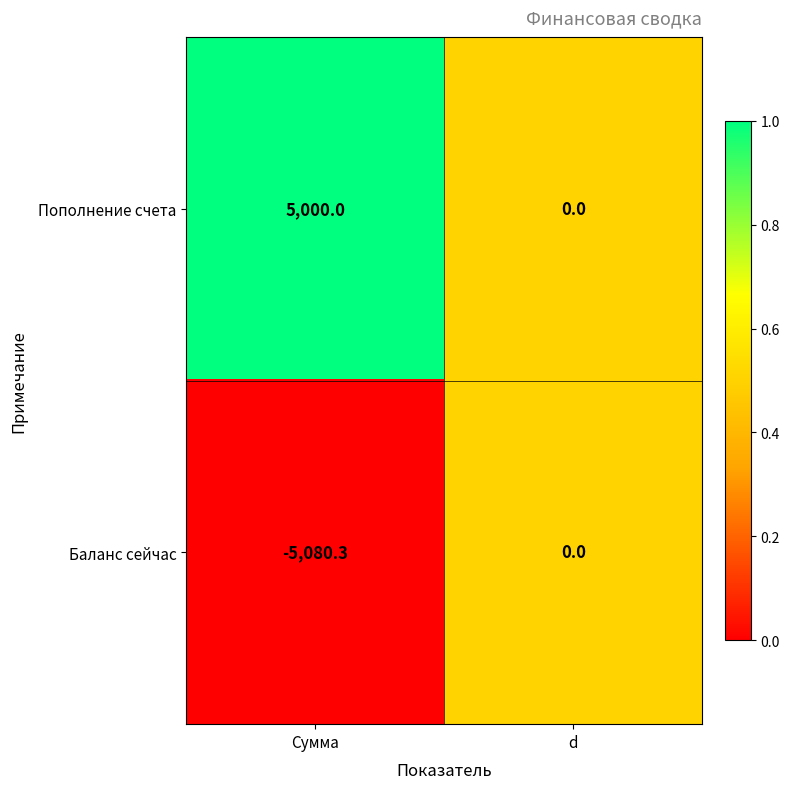

Reading right to left, extract all data points from this chart.

Пополнение счета: d=0.0	Сумма=5000.0
Баланс сейчас: d=0.0	Сумма=-5080.3